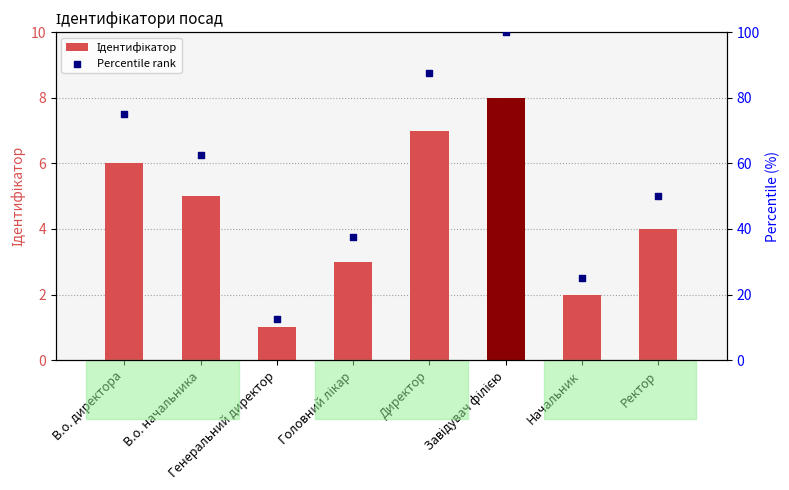

Which series contains the lowest Y value?

Ідентифікатор